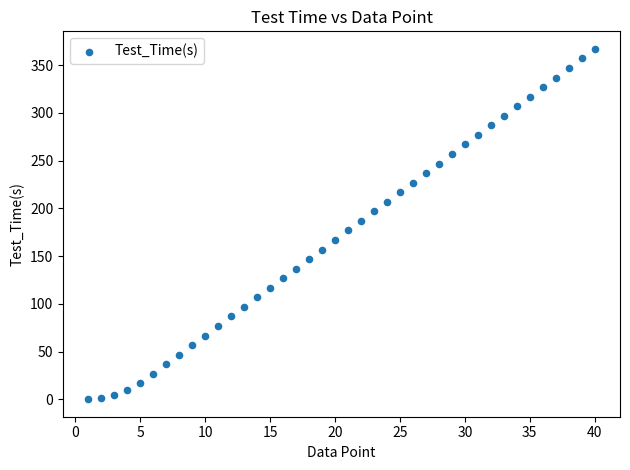

What is the range of X values (max minus min)?

39.0